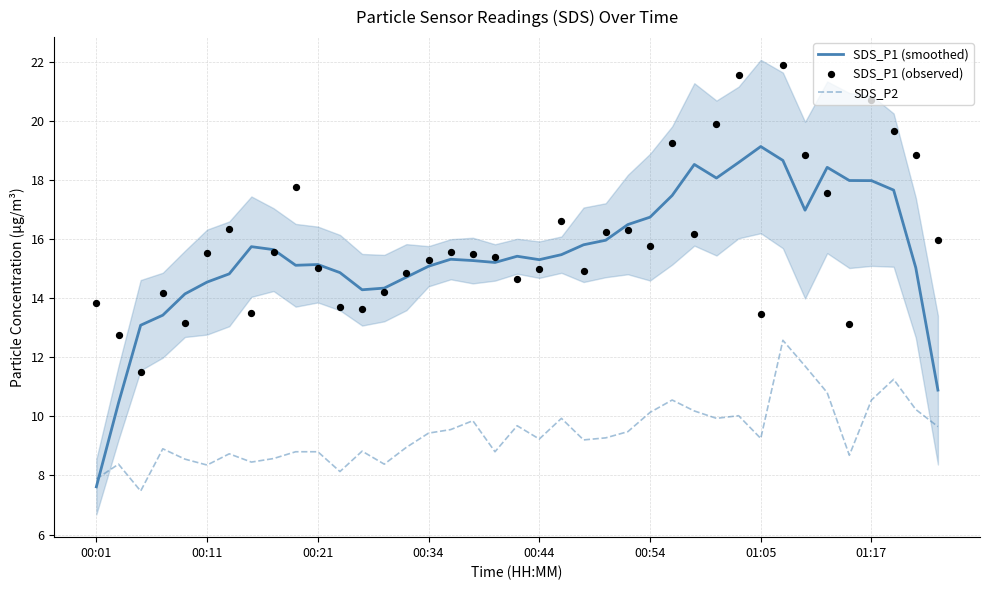

What are all the series names shown in the legend?

SDS_P1 (smoothed), SDS_P2, SDS_P1 (observed)